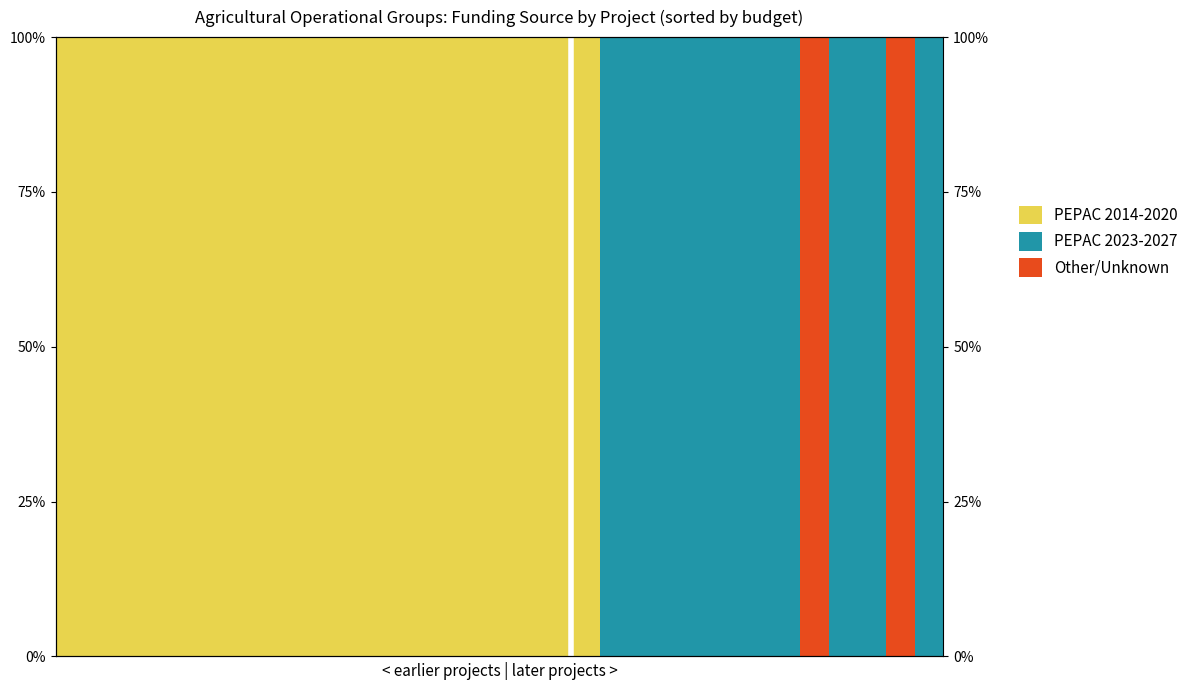

True or false: PEPAC 2014-2020 has a value of 100 at 11.

True